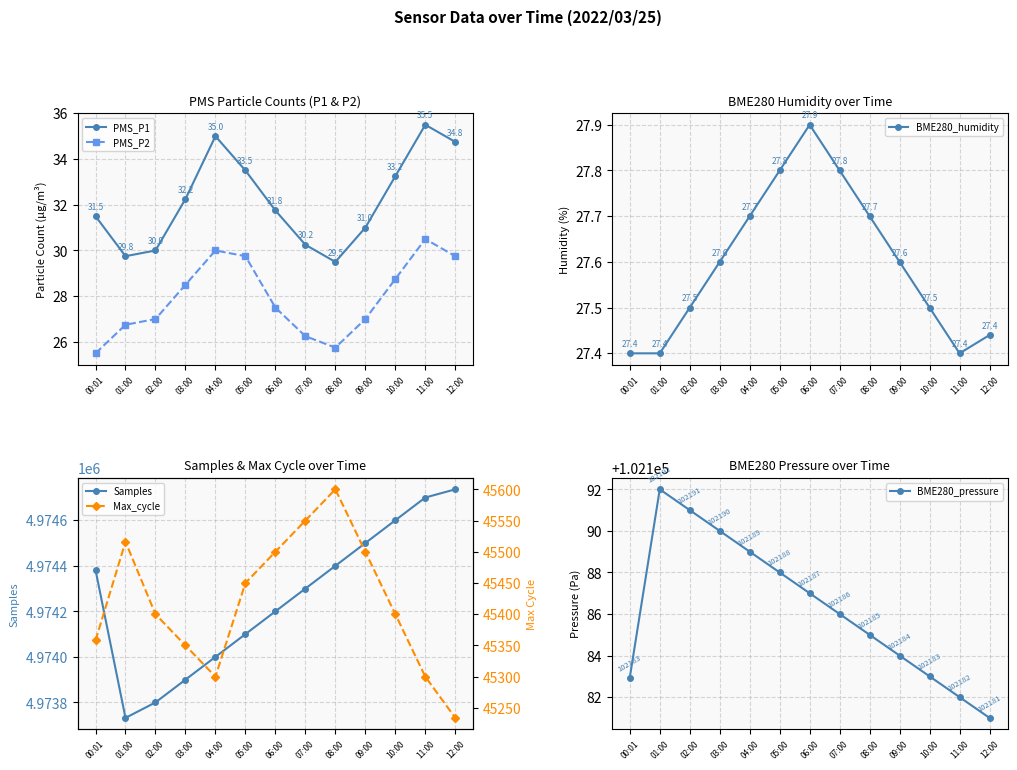

What is the label of the 7th point from the right?

06:00